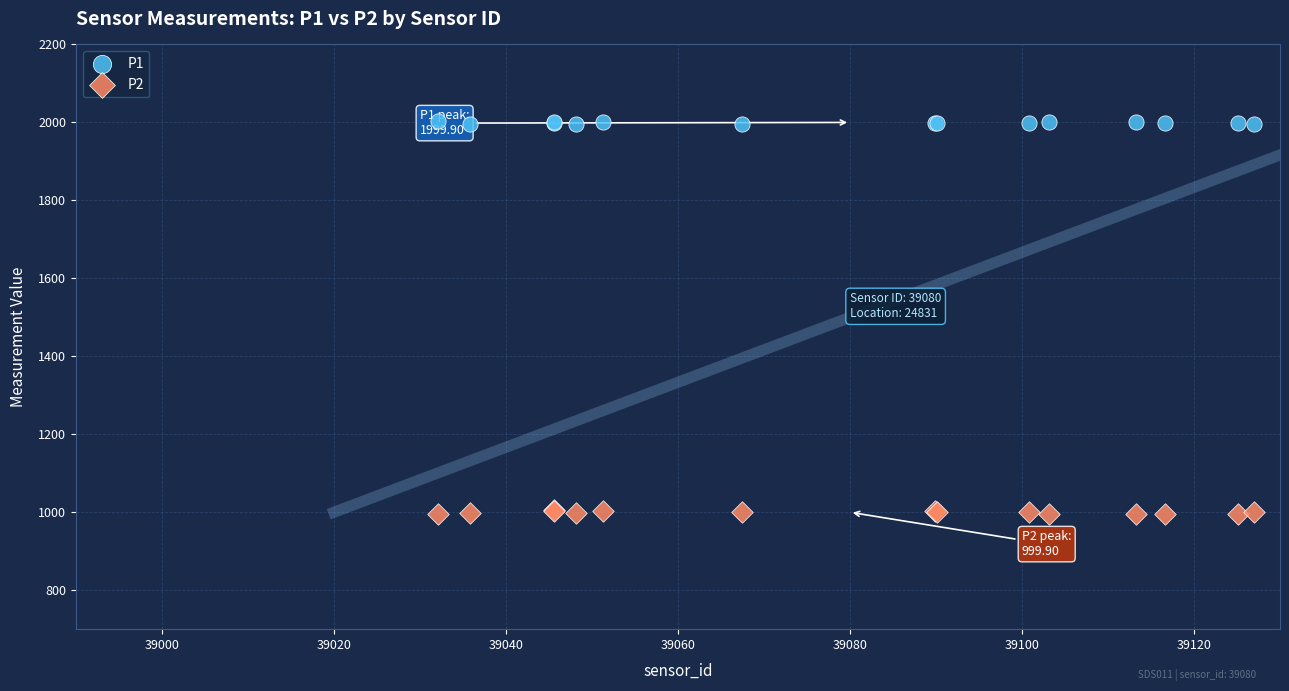

Which series reaches the minimum Y coordinate?

P2